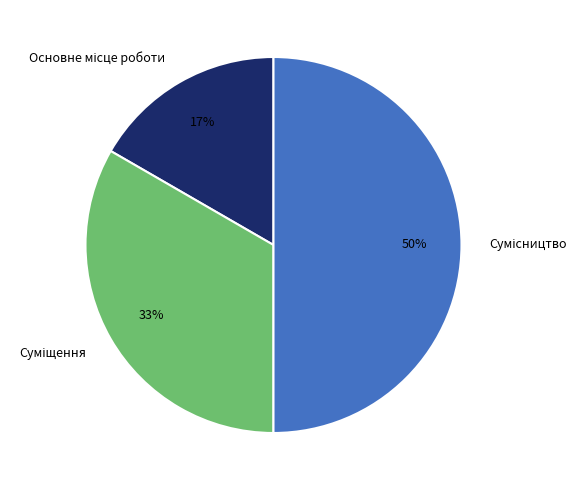

How many slices are in this pie chart?

3